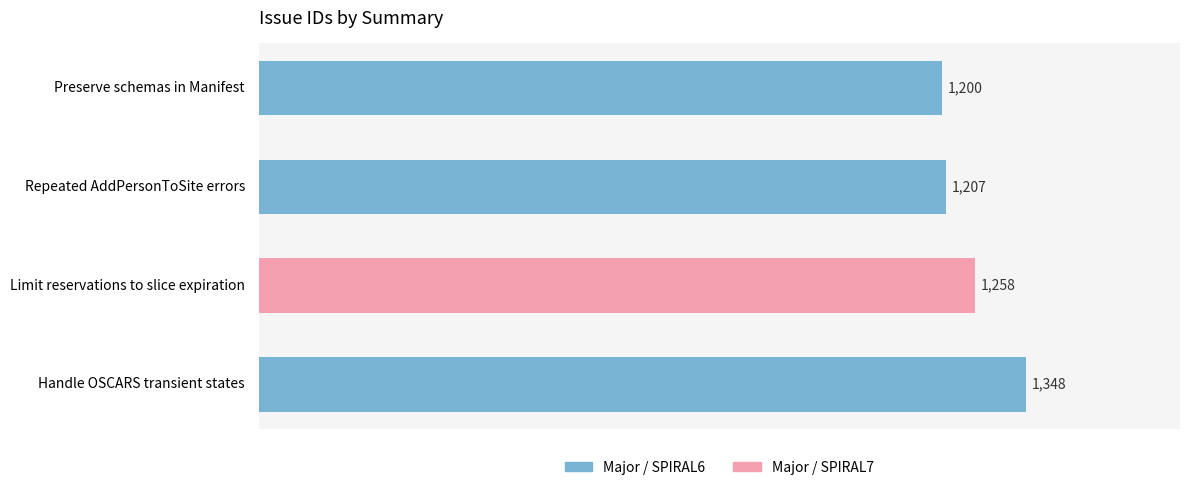

How many categories are shown in the chart?

4